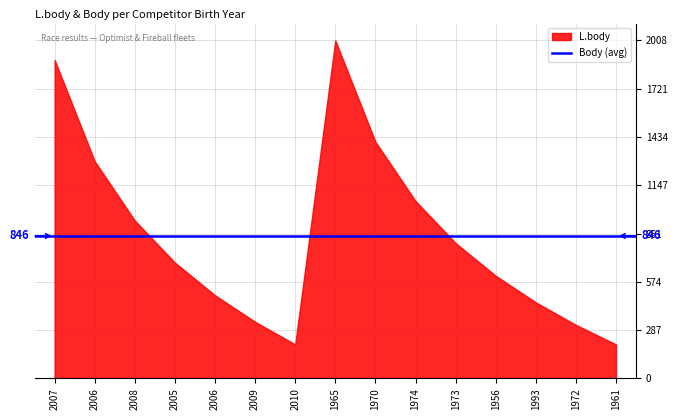

Which series has the largest range (max minus min)?

L.body